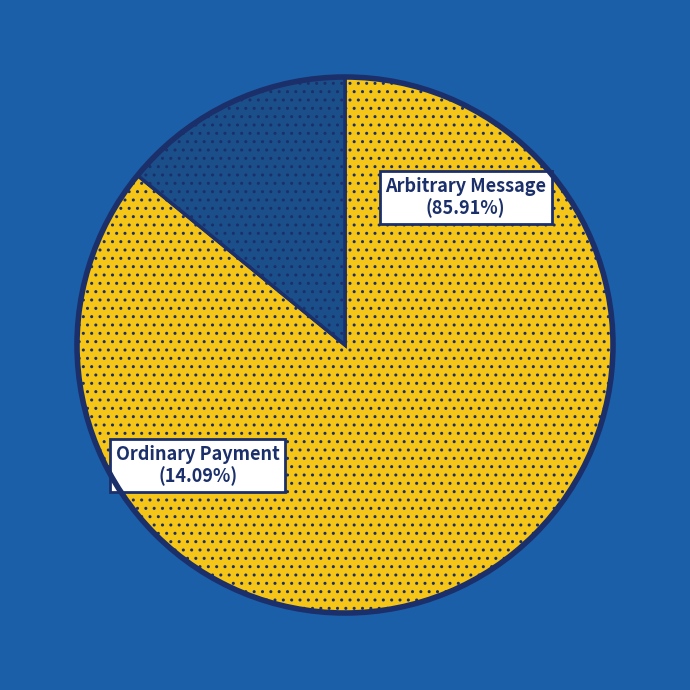

Is it true that Ordinary Payment is 25% of the pie?

False